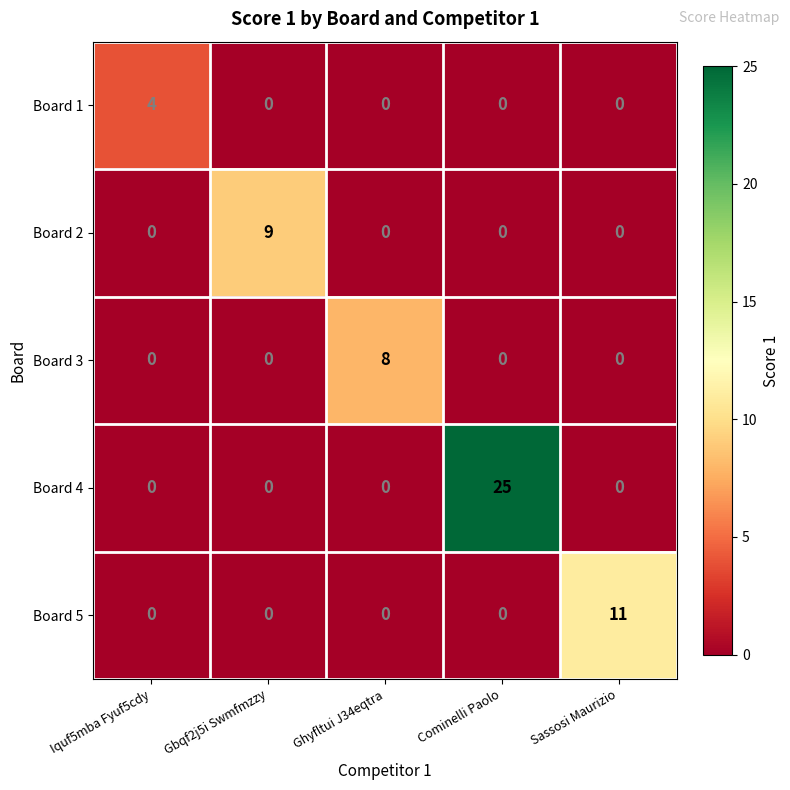

What is the difference between the maximum and minimum values in the Board 5 series?

11